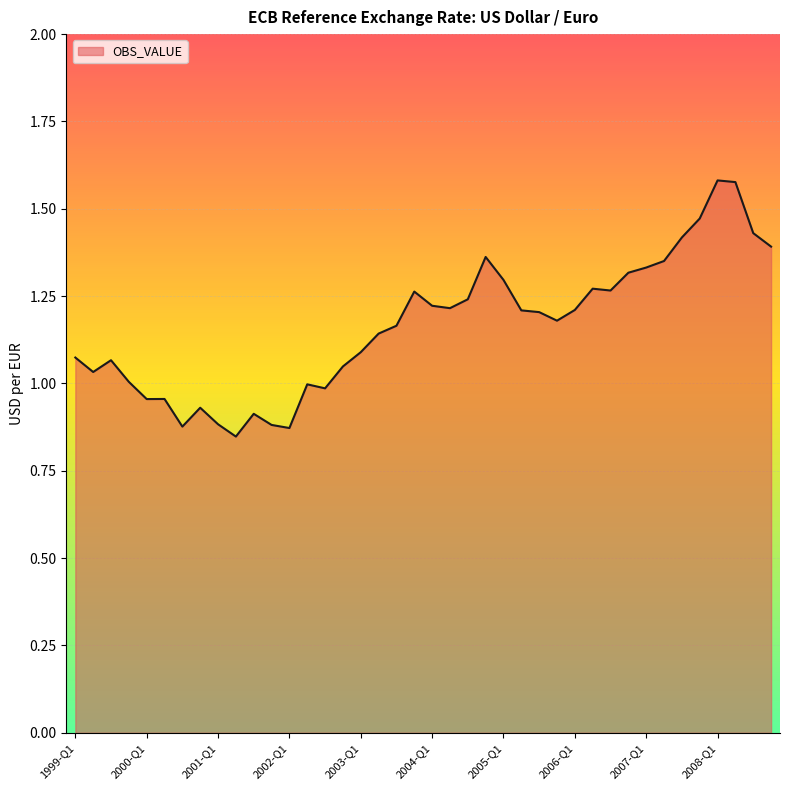

What is the difference between the maximum and minimum values?

0.7